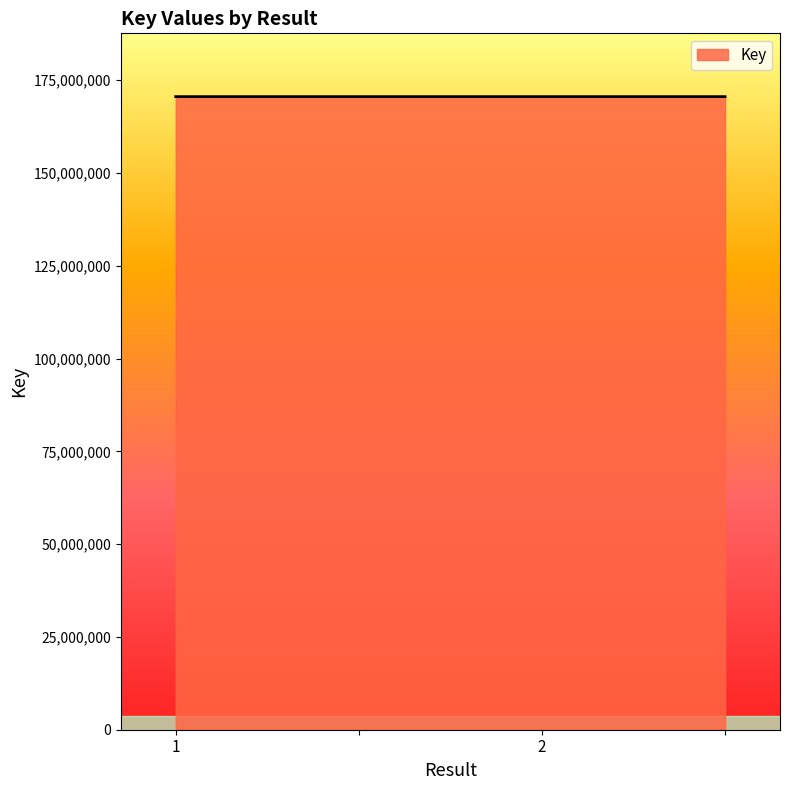

How many values are below 170556442?

2